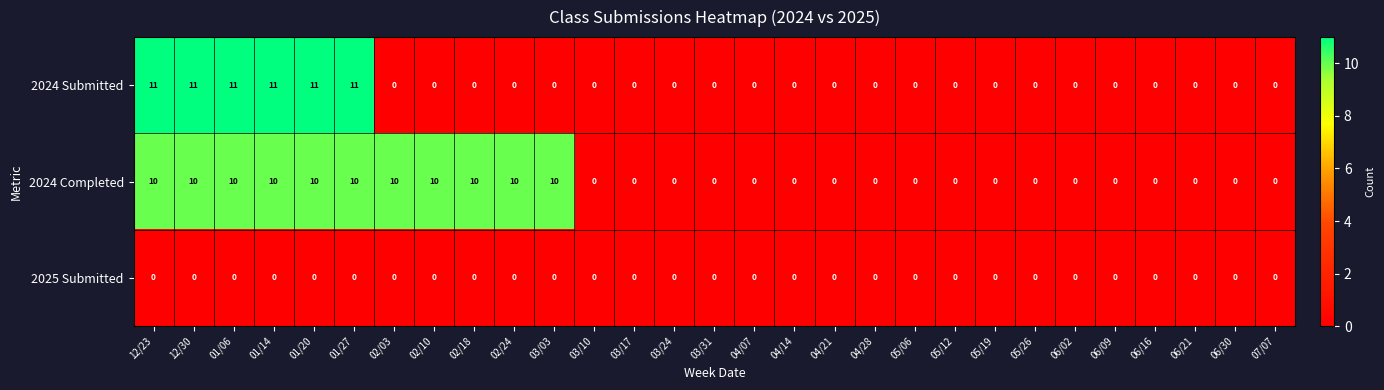

What is the maximum value shown in the chart?

11